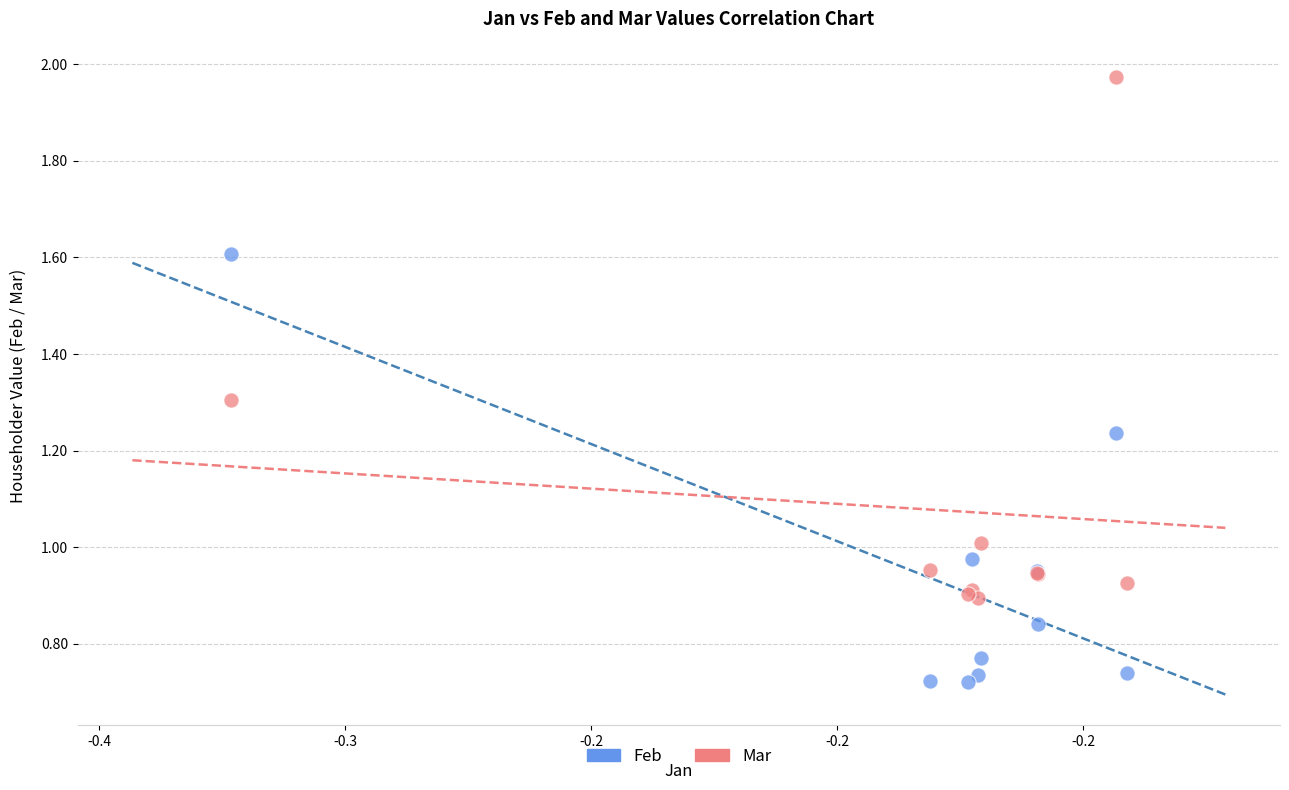

Which series has the widest spread of Y values?

Mar